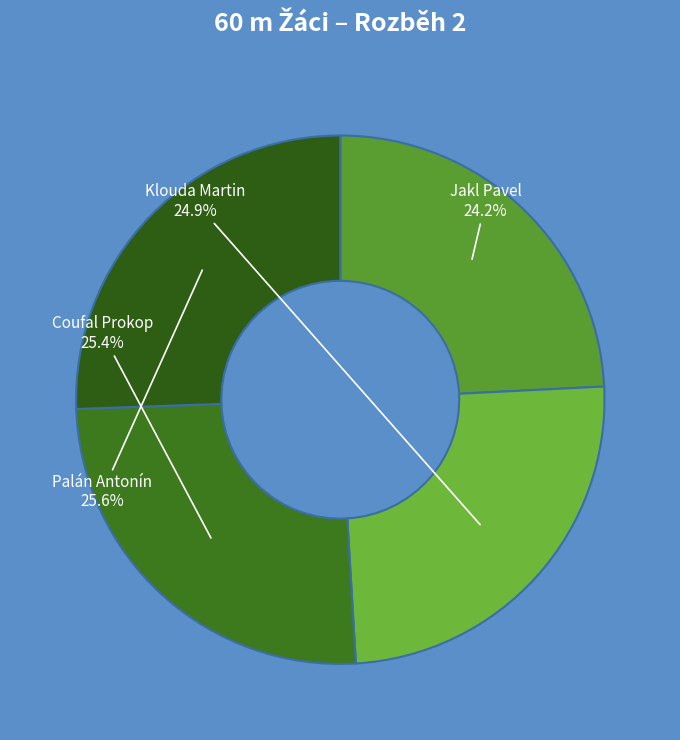

To the nearest percent, what is the difference between the Jakl Pavel and Klouda Martin slice percentages?

1%